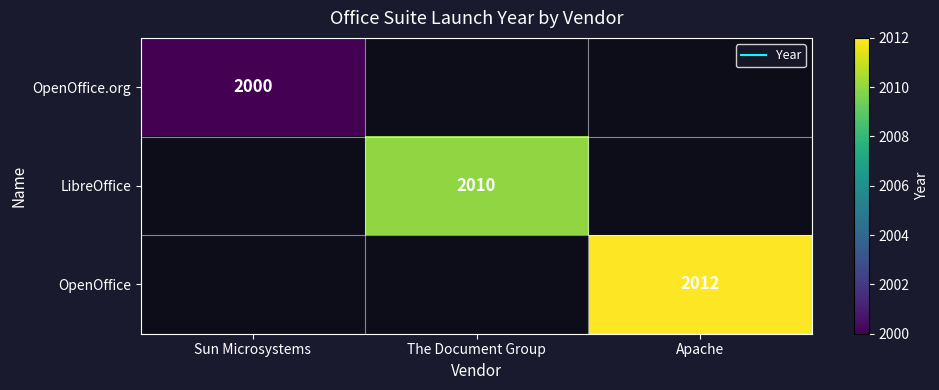

What is the maximum value for OpenOffice.org?

2000.0